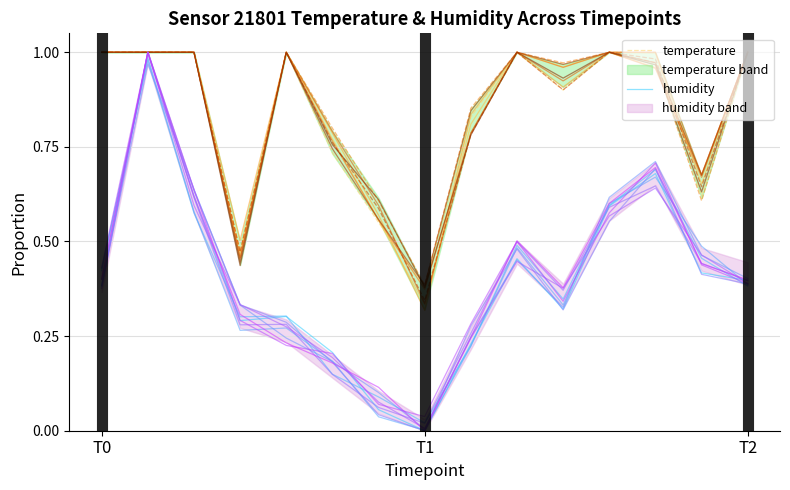

At which label does temperature reach its minimum?

T1